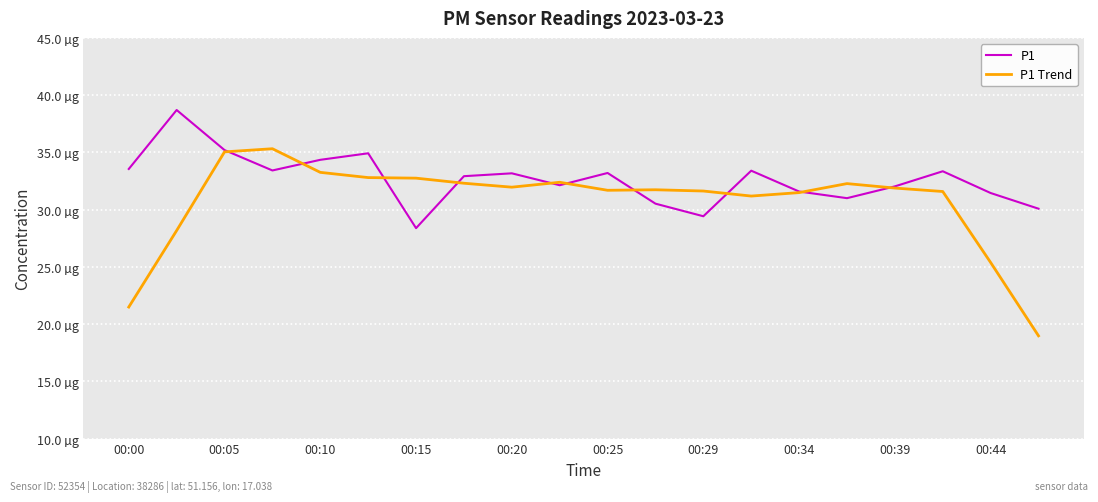

Does the chart have visible grid lines?

Yes